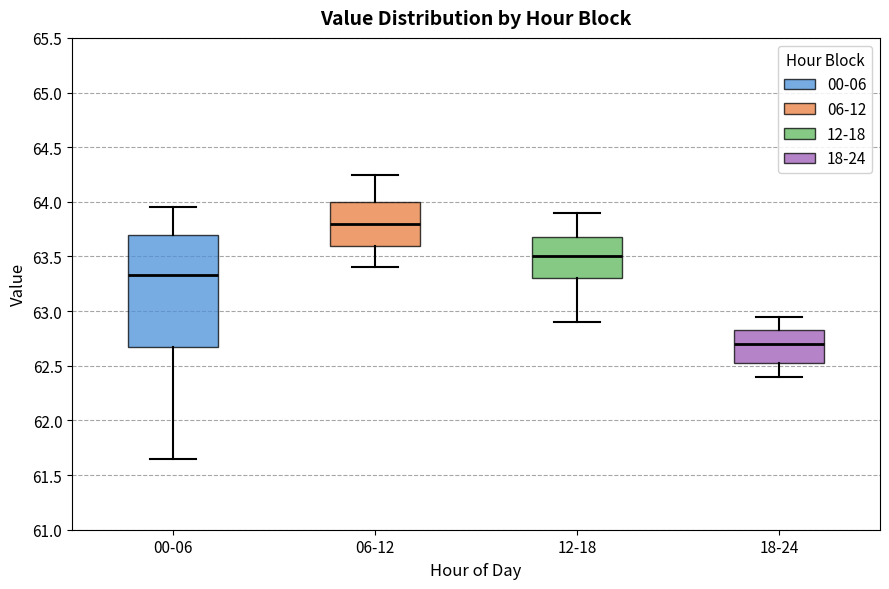

Which box is the tallest, from its lower edge to its upper edge?

00-06